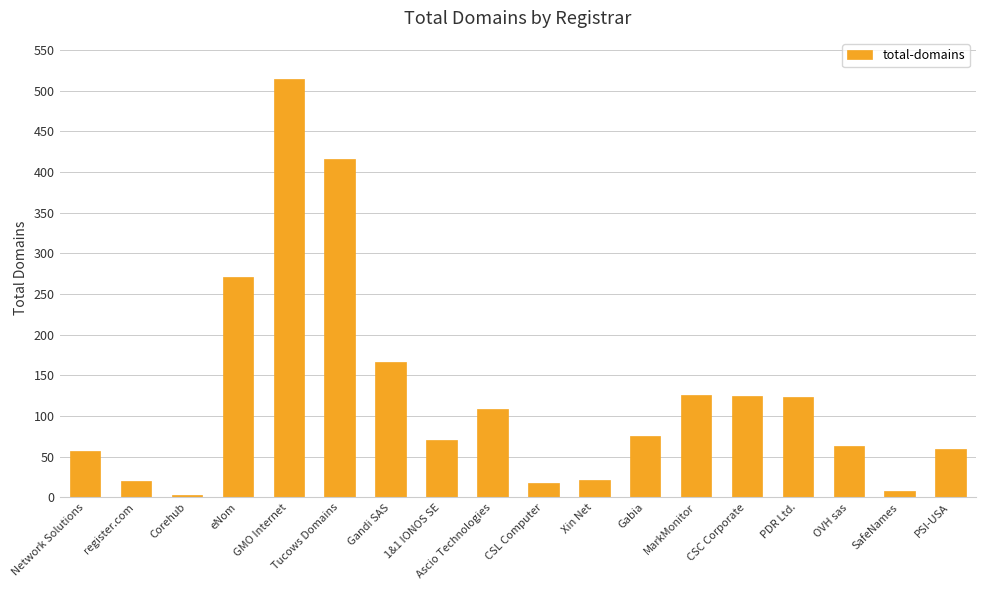

Which label corresponds to the smallest value in the chart?

Corehub